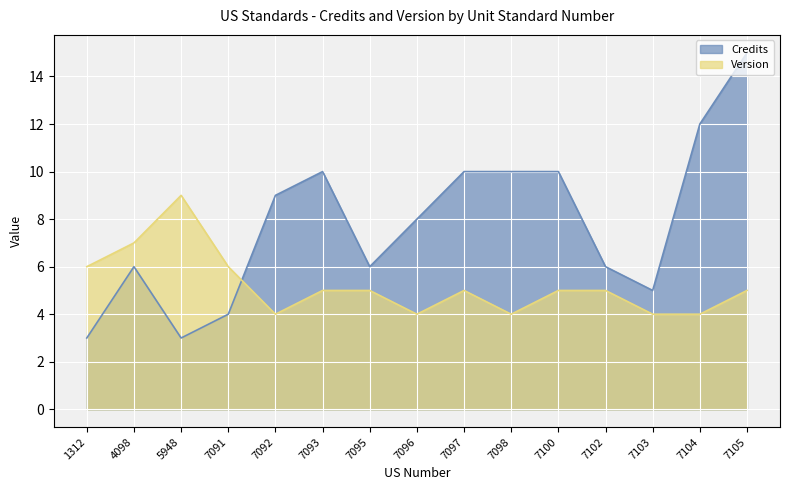

What is the difference between the Version values at 7098 and 7105?

1